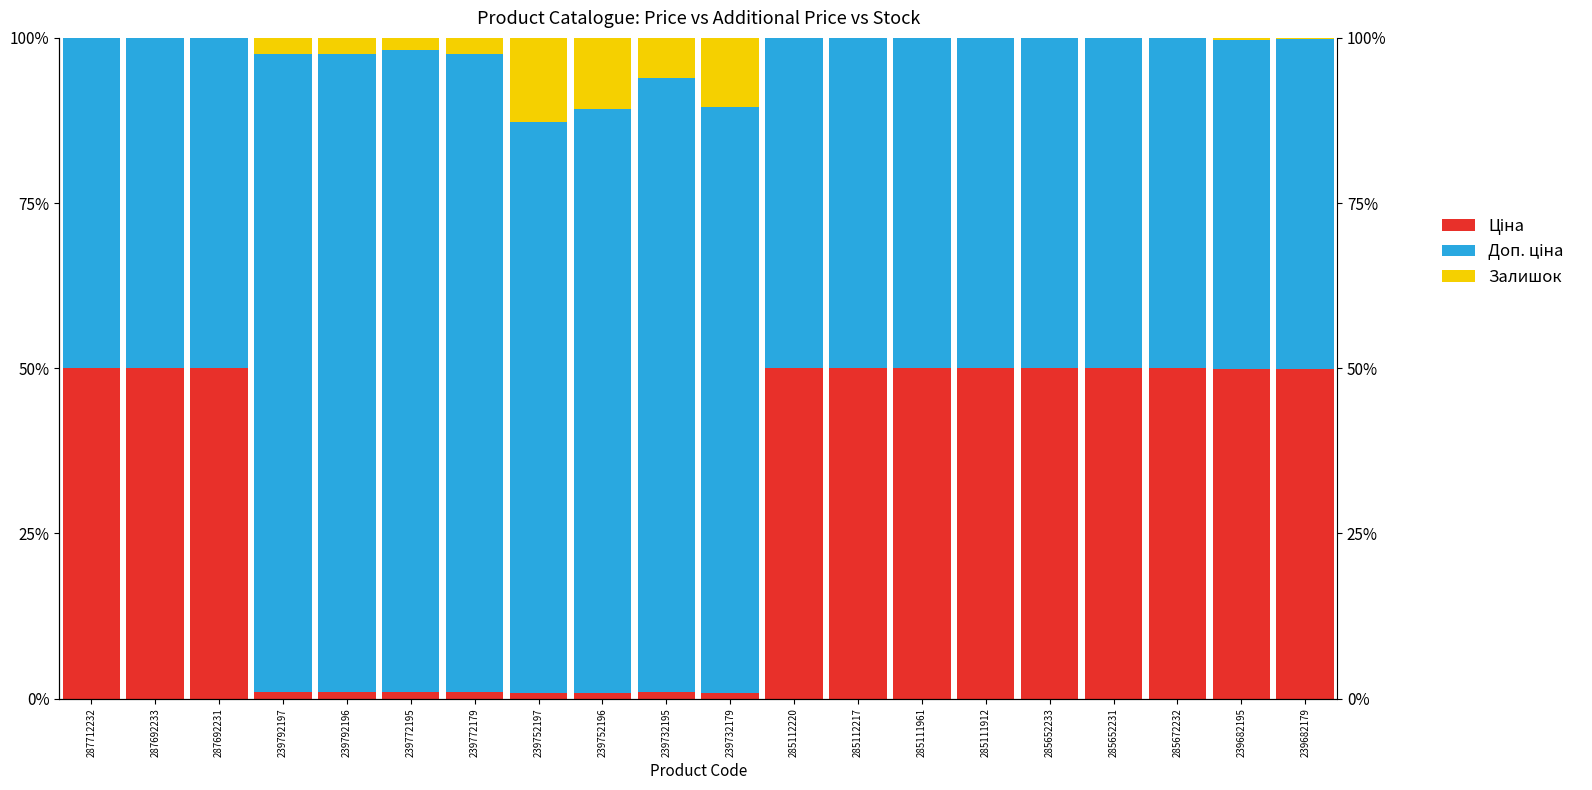

What are all the series names shown in the legend?

Ціна, Доп. ціна, Залишок